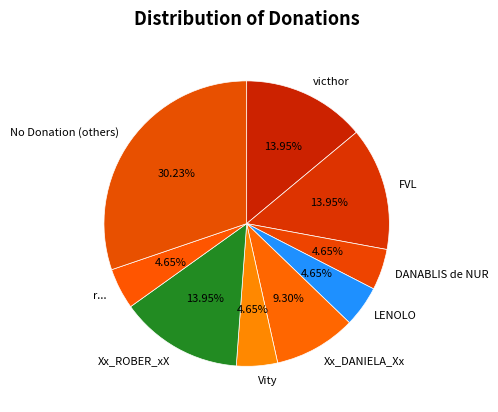

What is the ratio of the value at FVL to the value at Xx_ROBER_xX?

1.0